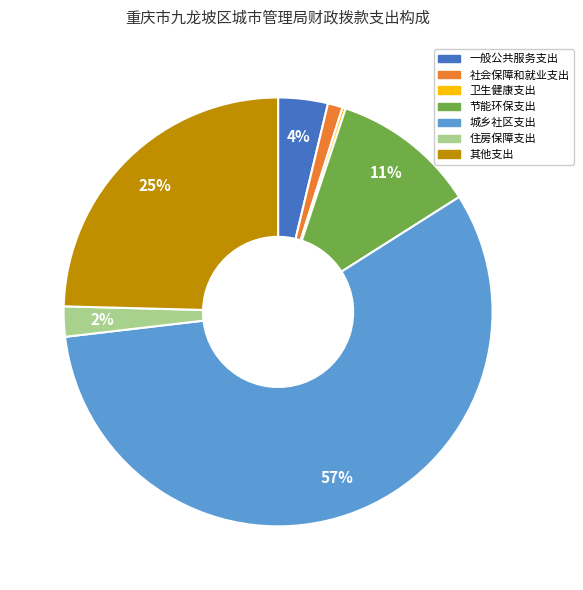

True or false: 住房保障支出 accounts for 2% of the total.

True